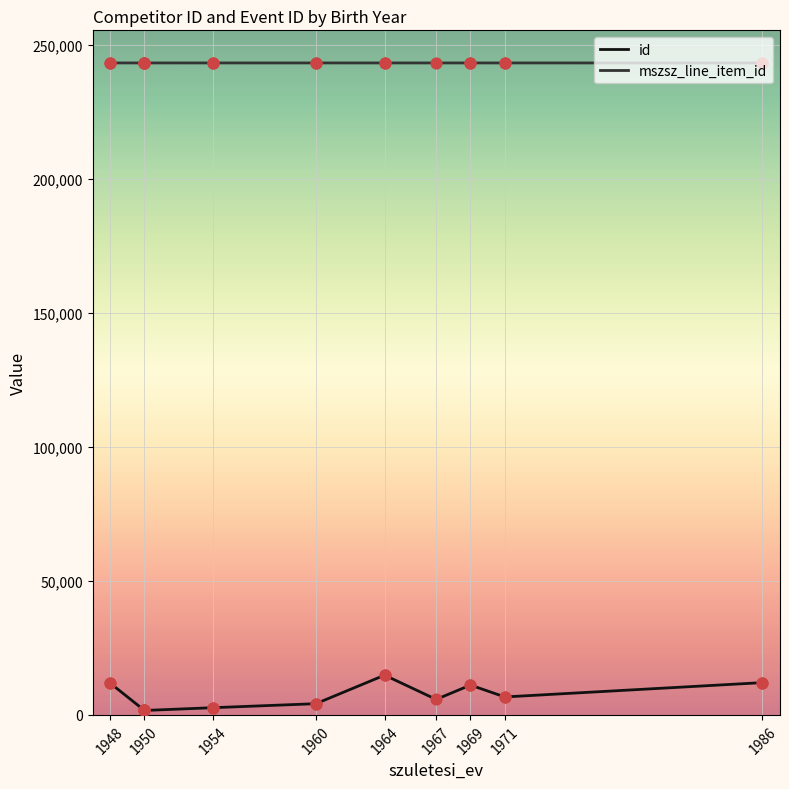

What are all the series names shown in the legend?

id, mszsz_line_item_id